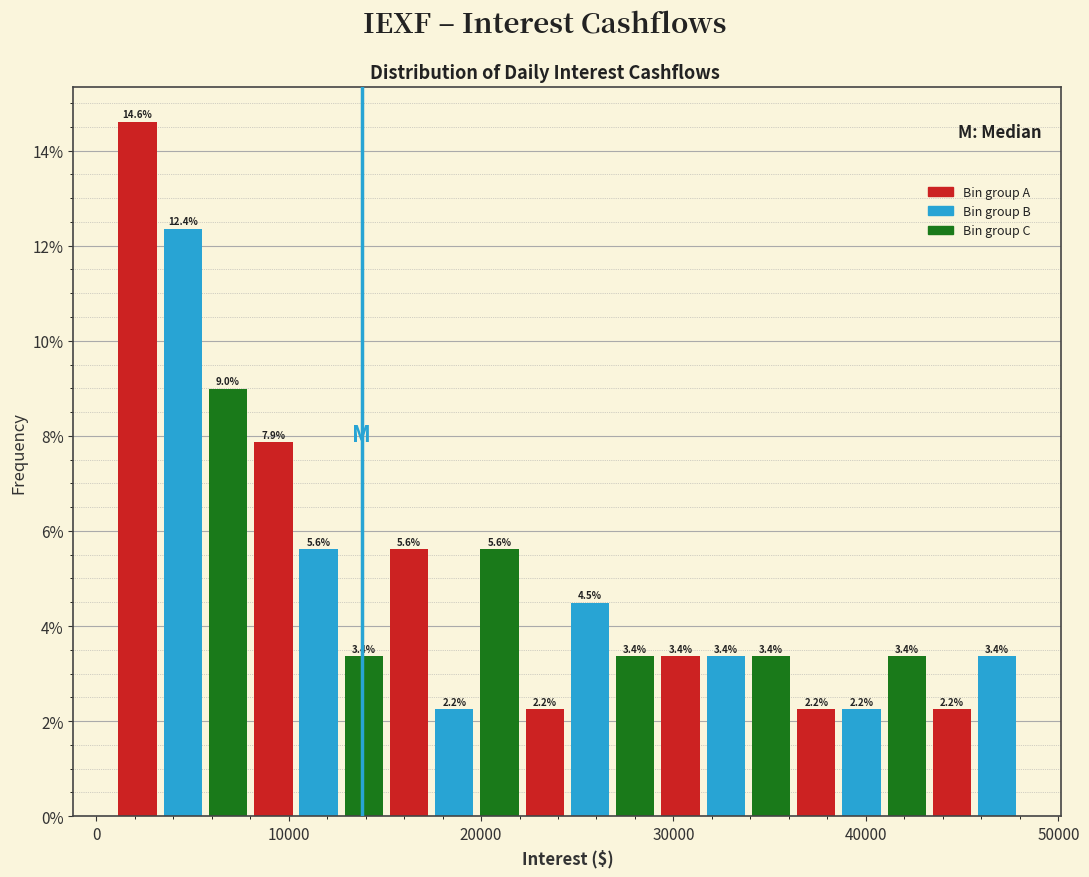

Read against the x-axis, roughly where is the centre of the tallest bar?

2000